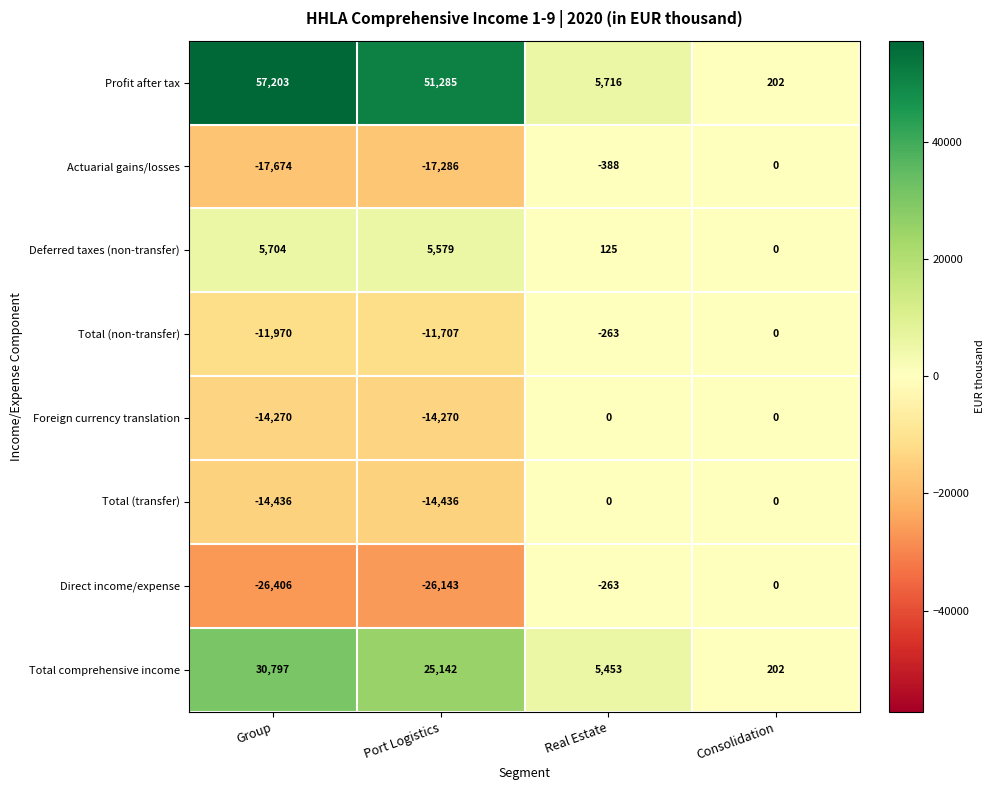

How many data points in Actuarial gains/losses are less than -388?

2